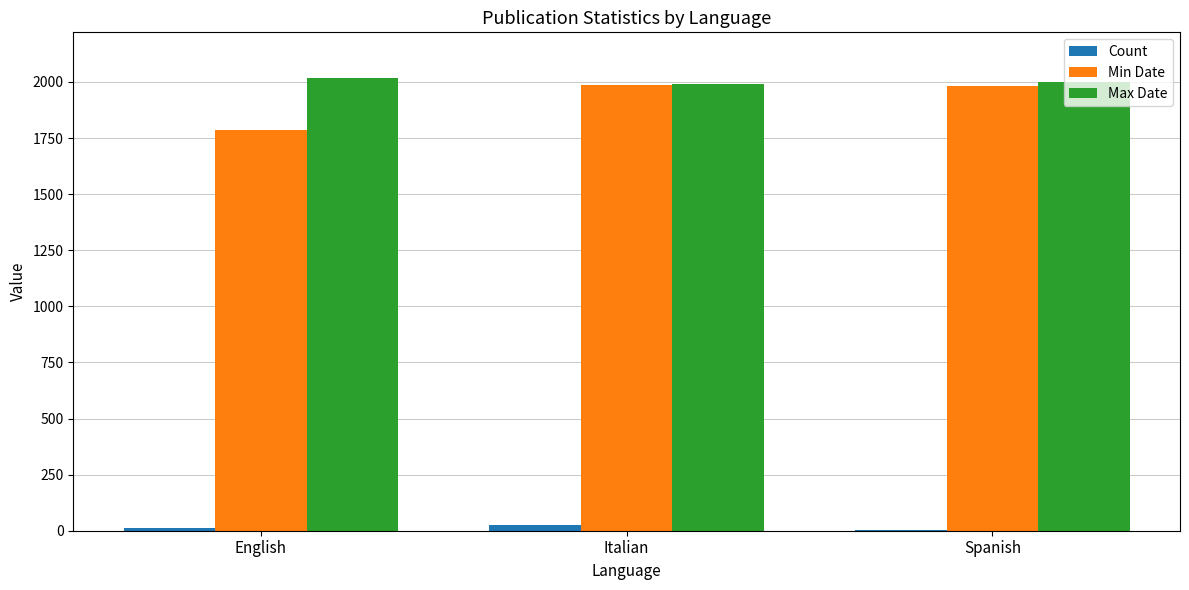

What is the sum of the Max Date values at English and Spanish?

4018